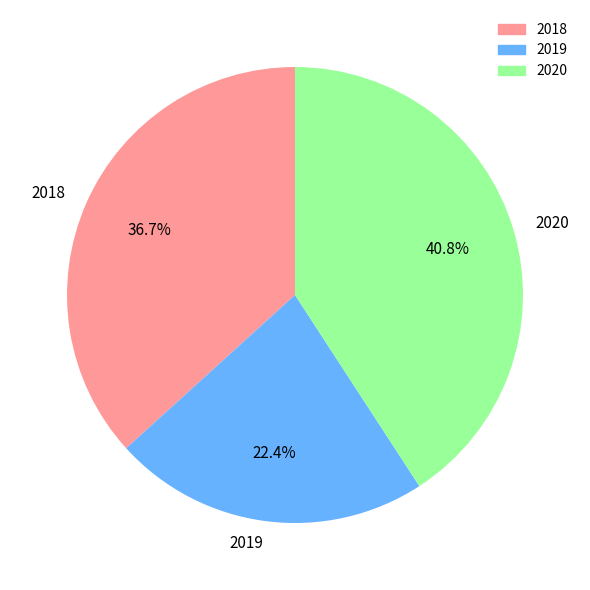

To the nearest percent, what is the difference between the 2018 and 2020 slice percentages?

4%